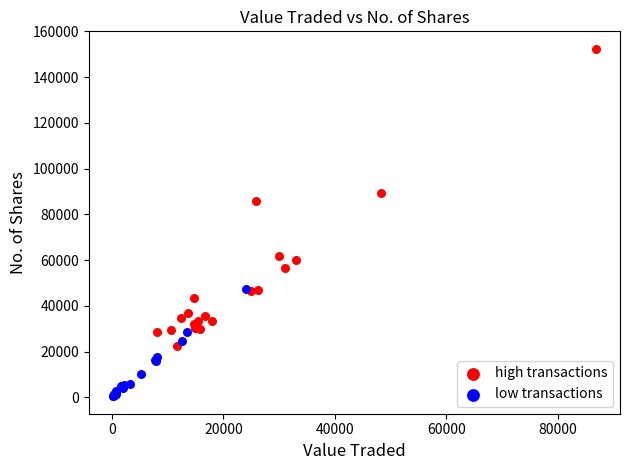

Which series has the widest spread of Y values?

high transactions